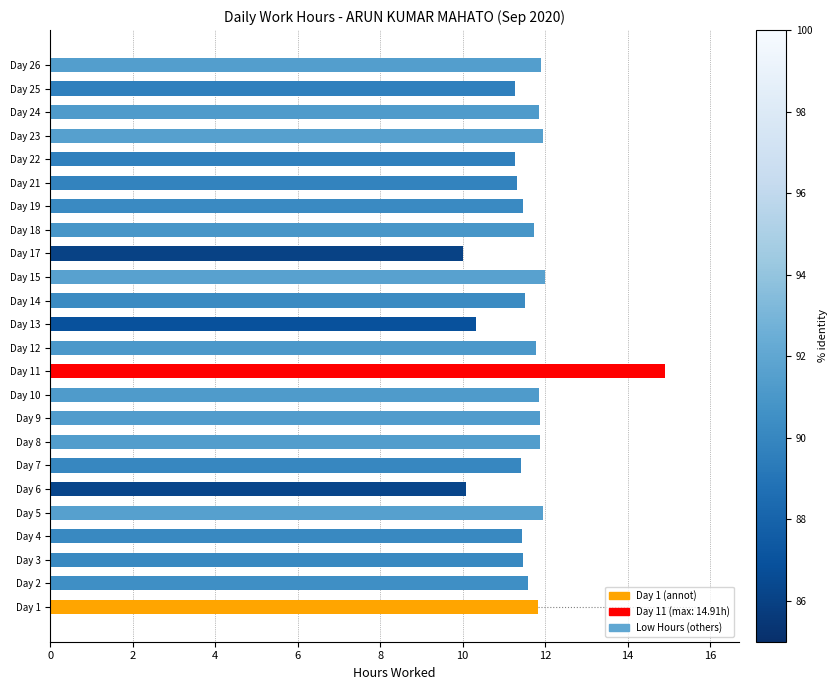

The chart shows a value of 19.6 at Day 26. True or false?

False